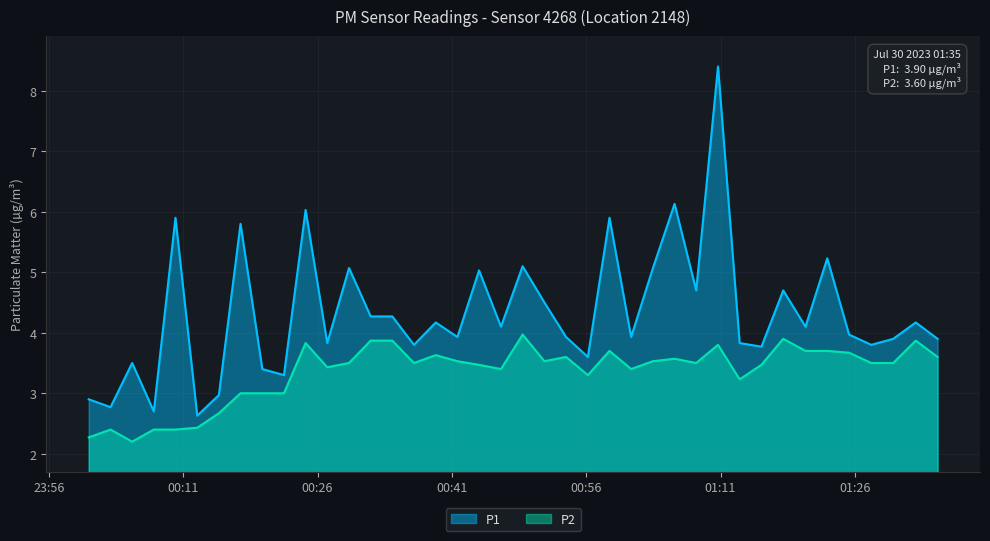

True or false: P2 and P1 intersect in this chart.

False